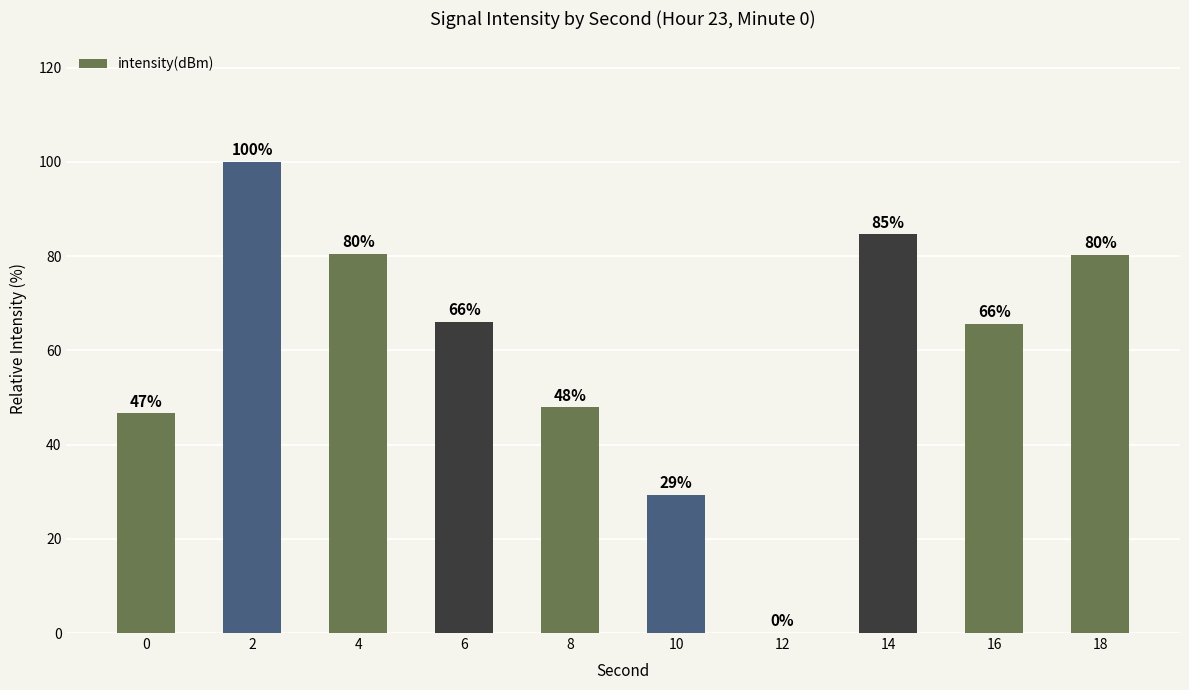

The value at 8 is 47.9. True or false?

True